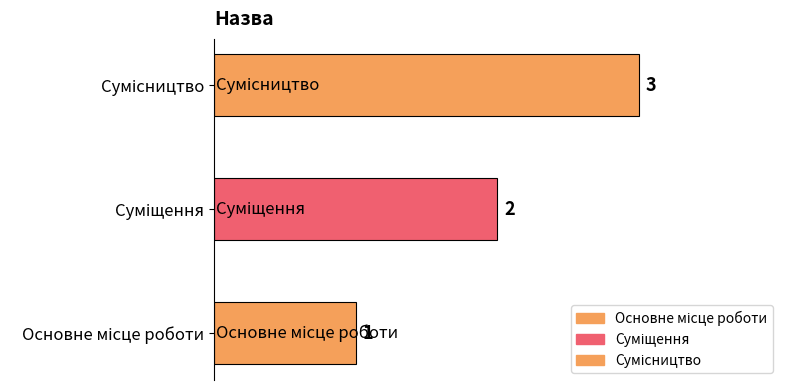

What is the greatest value displayed?

3